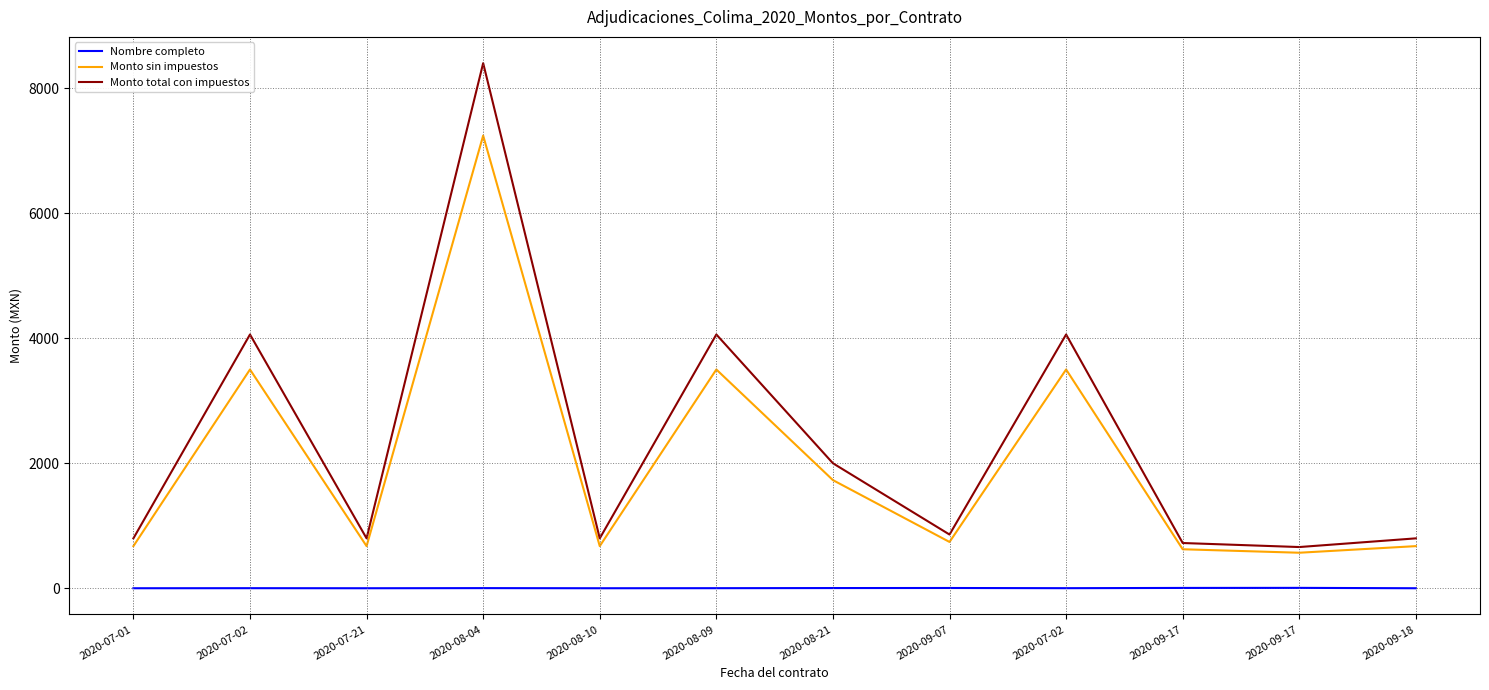

What are all the series names shown in the legend?

Nombre completo, Monto sin impuestos, Monto total con impuestos